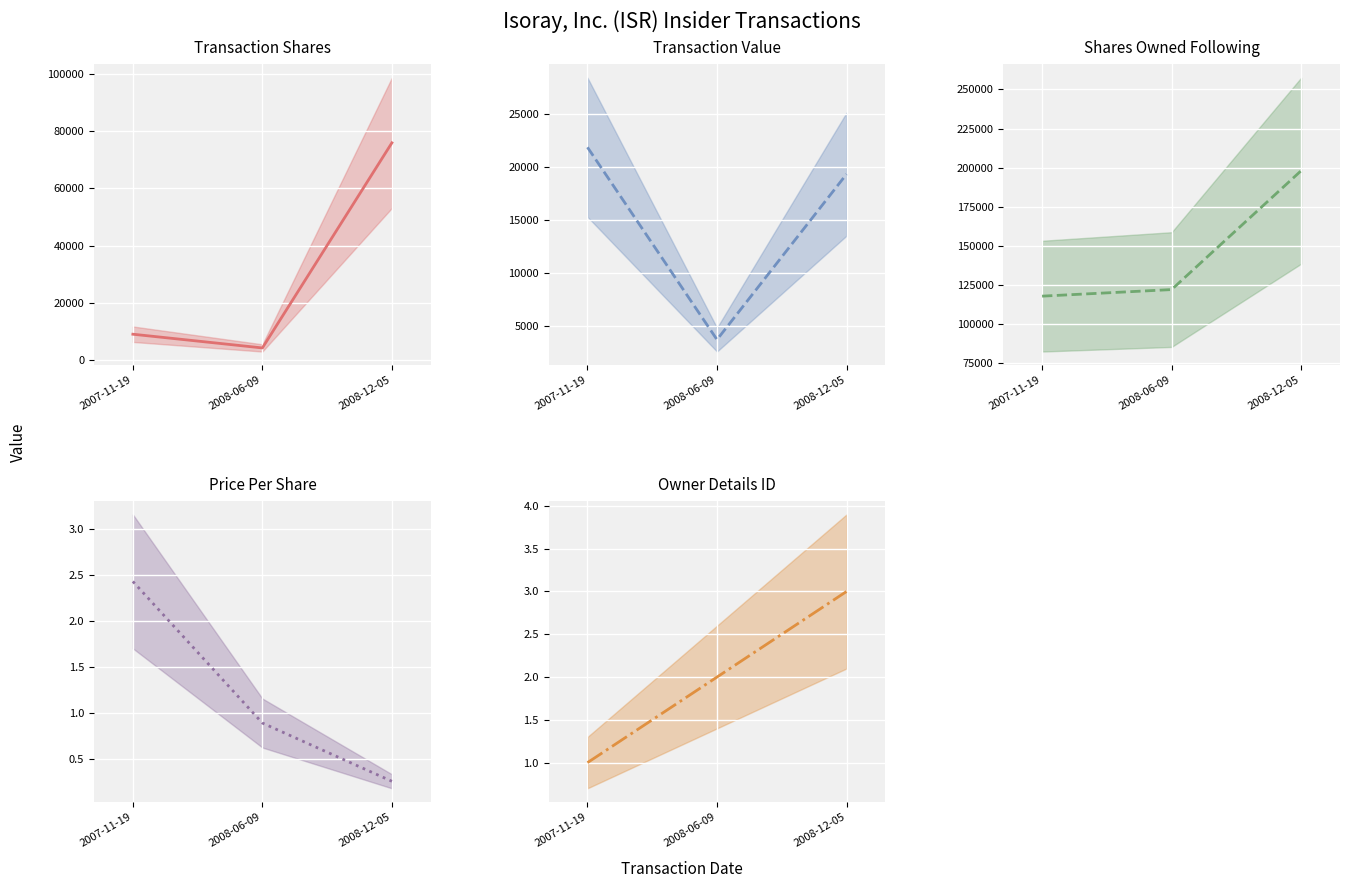

What is the difference between the rptOwnerDetailsId (mean) values at 2007-11-19 and 2008-06-09?

1.0